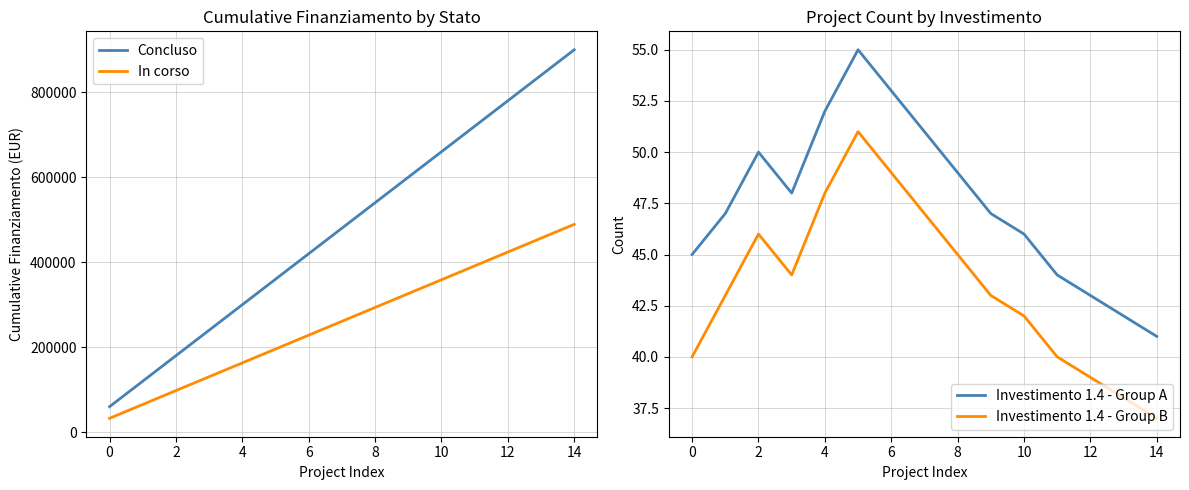

What is the label of the 3rd point from the right?

12